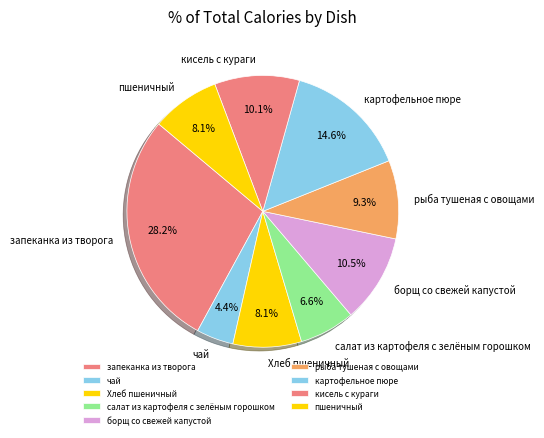

Between борщ со свежей капустой and салат из картофеля с зелёным горошком, which is larger?

борщ со свежей капустой